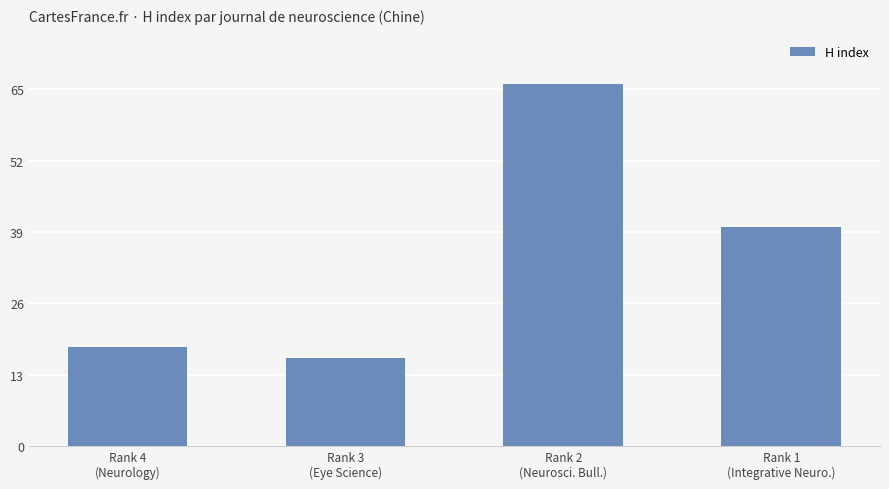

Reading left to right, extract all data points from this chart.

Rank 4
(Neurology)=18	Rank 3
(Eye Science)=16	Rank 2
(Neurosci. Bull.)=66	Rank 1
(Integrative Neuro.)=40